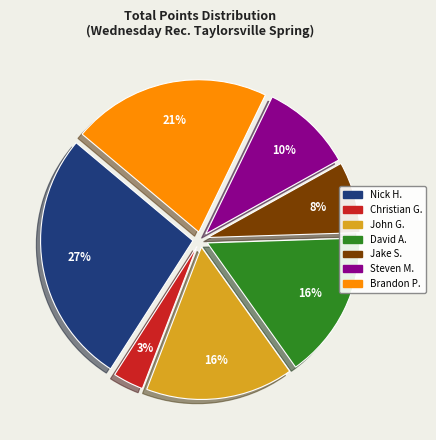

How many segments does this pie chart have?

7